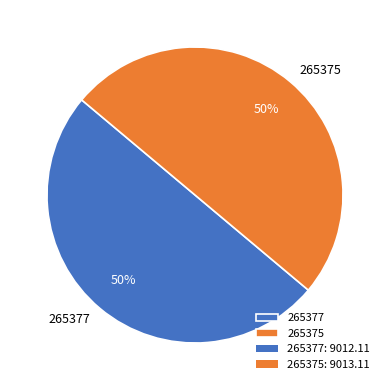

How many segments does this pie chart have?

2